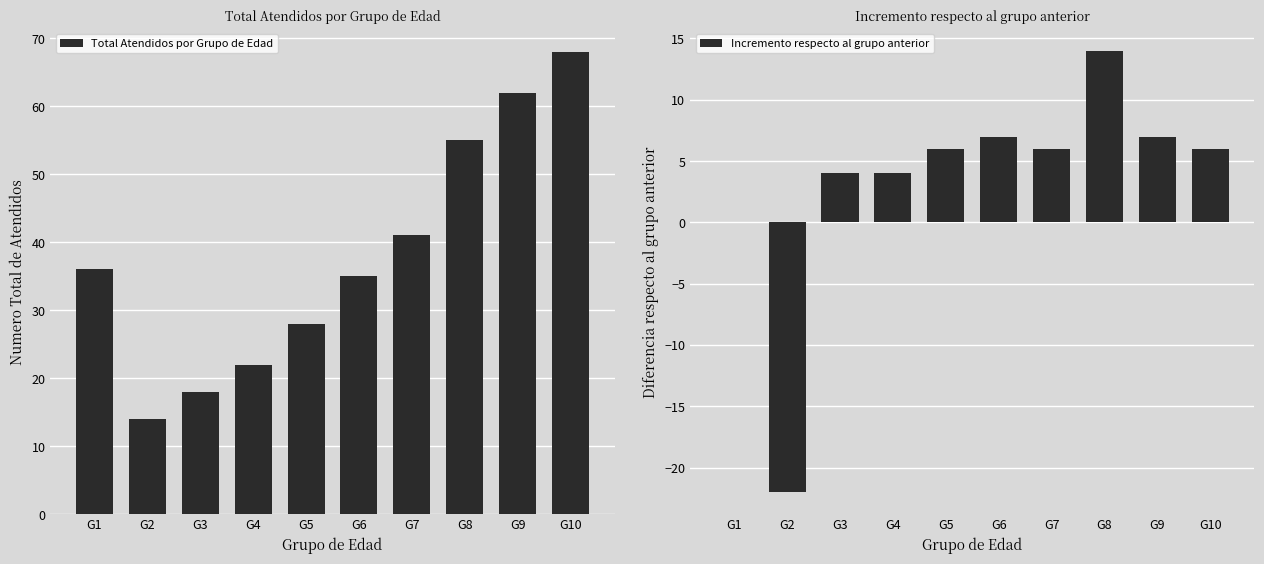

What is the sum of all Total Atendidos por Grupo de Edad values?

379